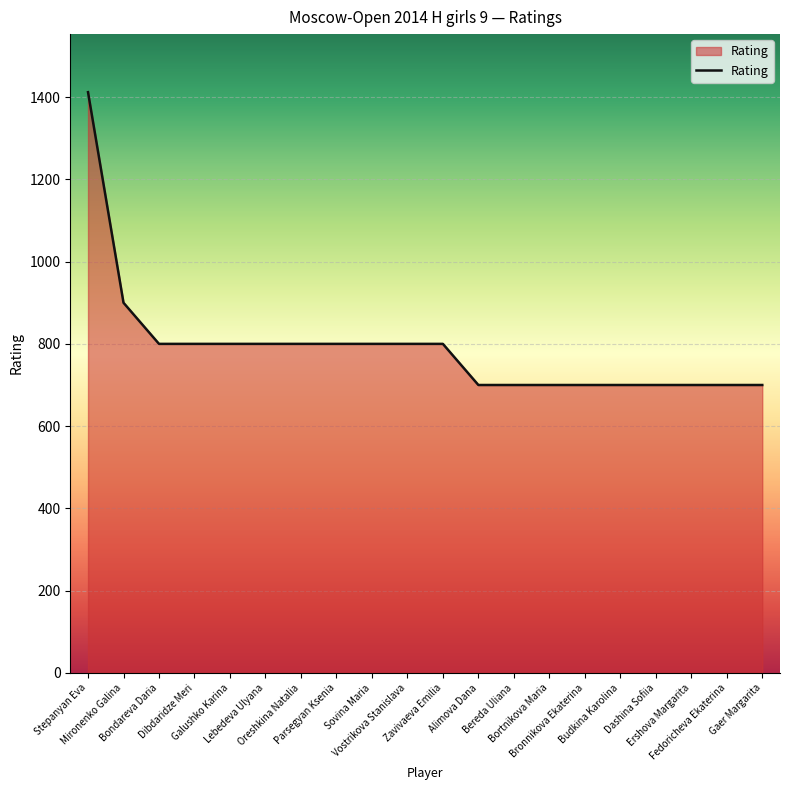

What is the smallest value displayed?

700